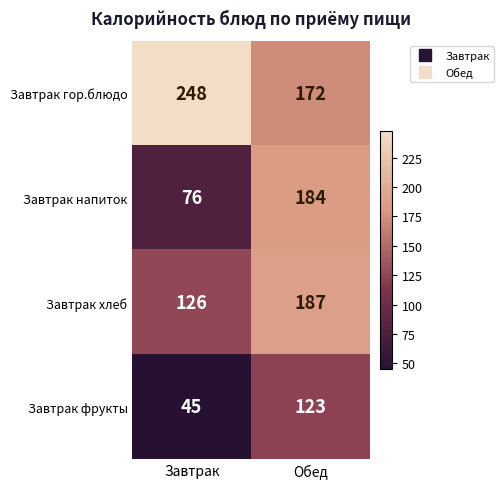

What is the spread (max minus min) of values at Обед?

64